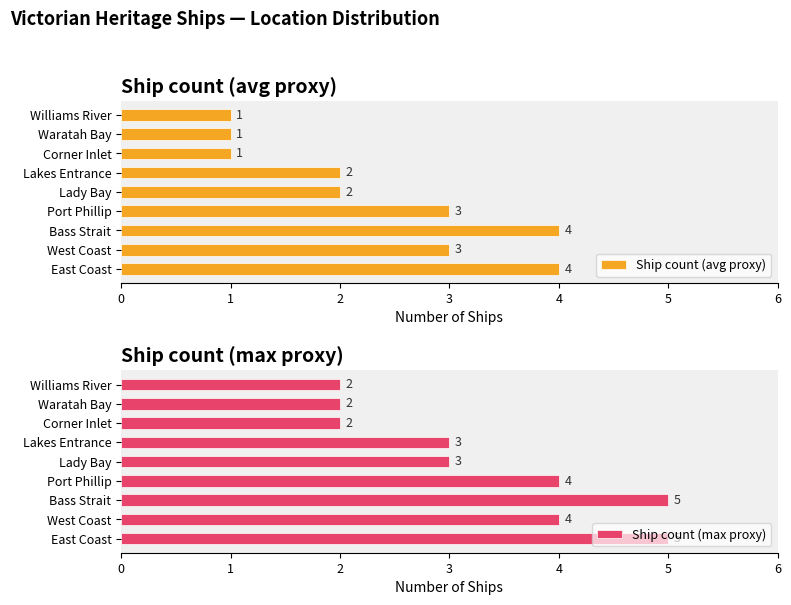

How many Ship count (avg proxy) values are between 1 and 3?

7